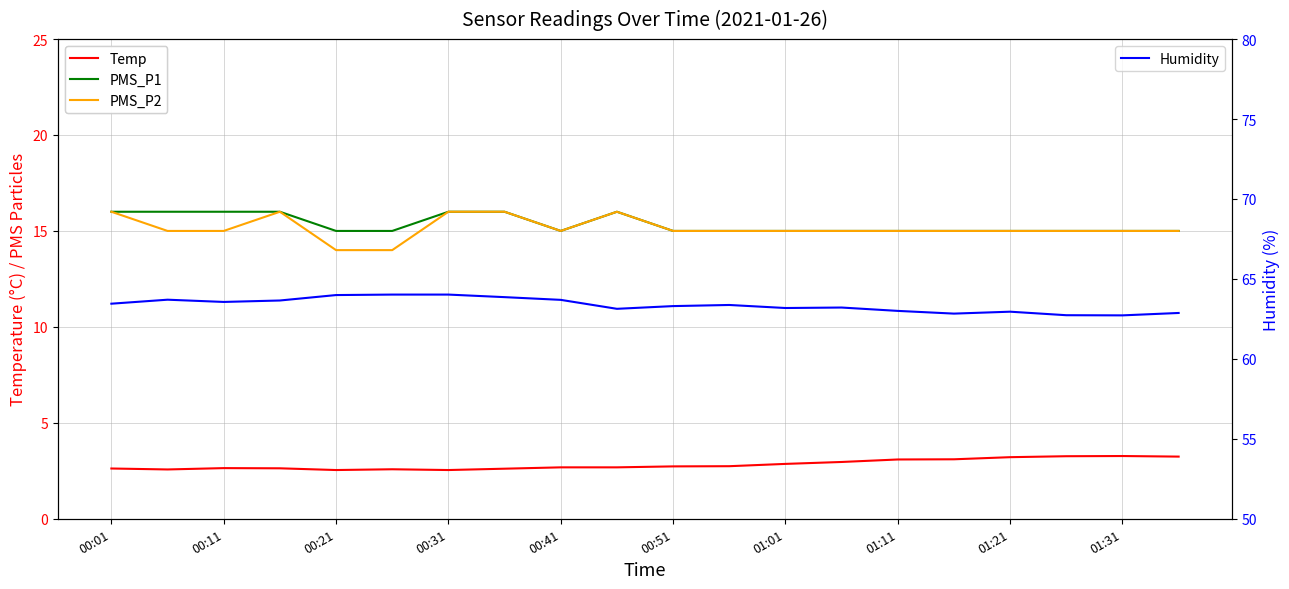

Is the value of PMS_P2 at 12 greater than the value of Temp at 11?

Yes